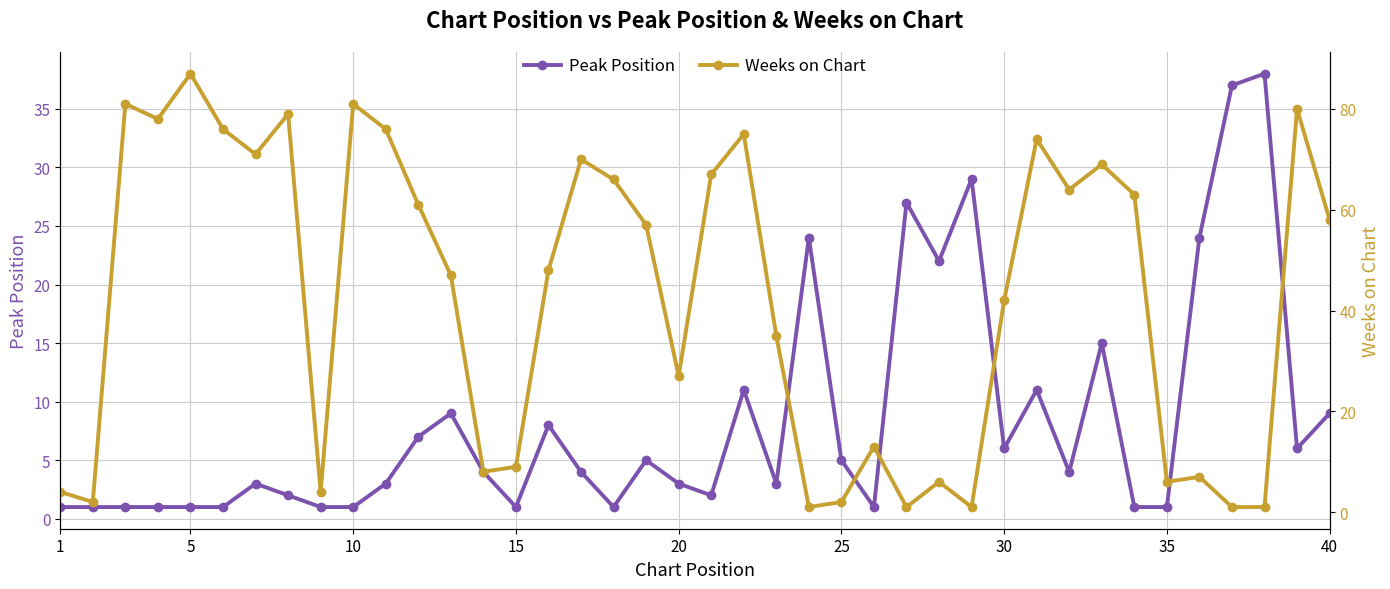

What is the minimum value for Peak Position?

1